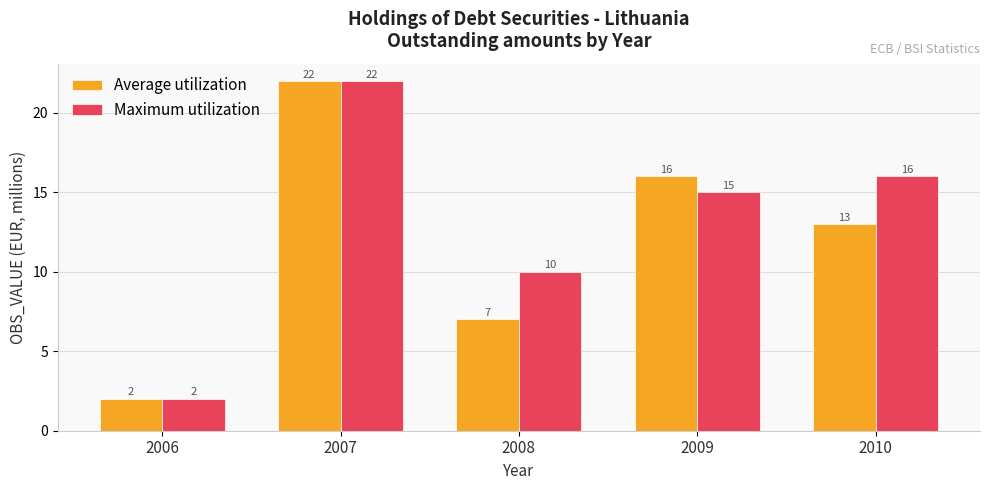

Which series changed the most between 2009 and 2010?

Average utilization